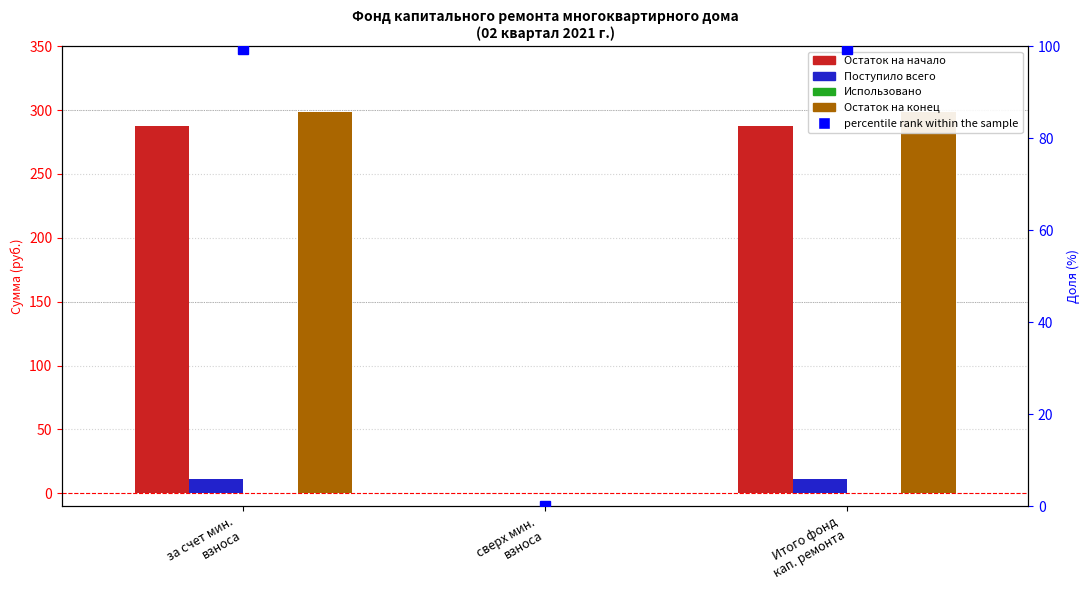

What is the value of the Остаток на конец bar at the 1st from the left?

298.5